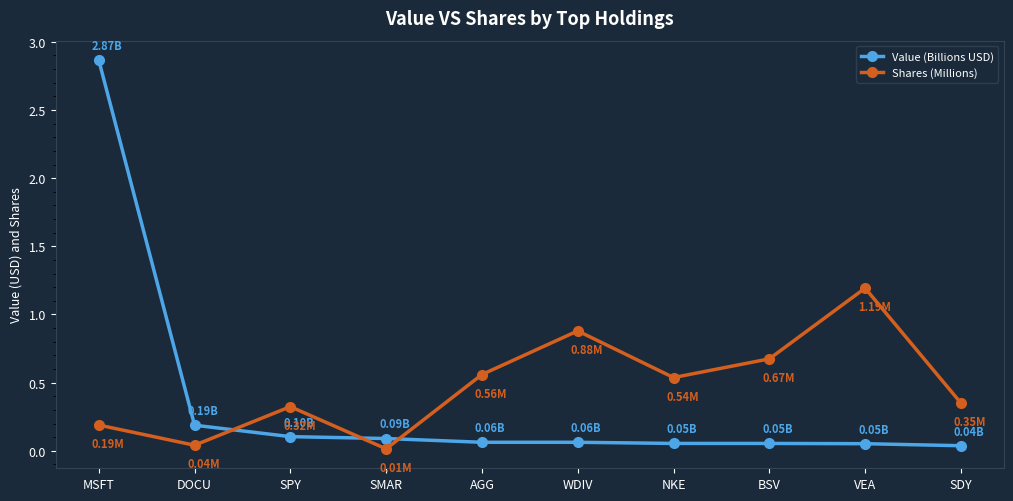

Which series changed the most between WDIV and NKE?

Shares (Millions)